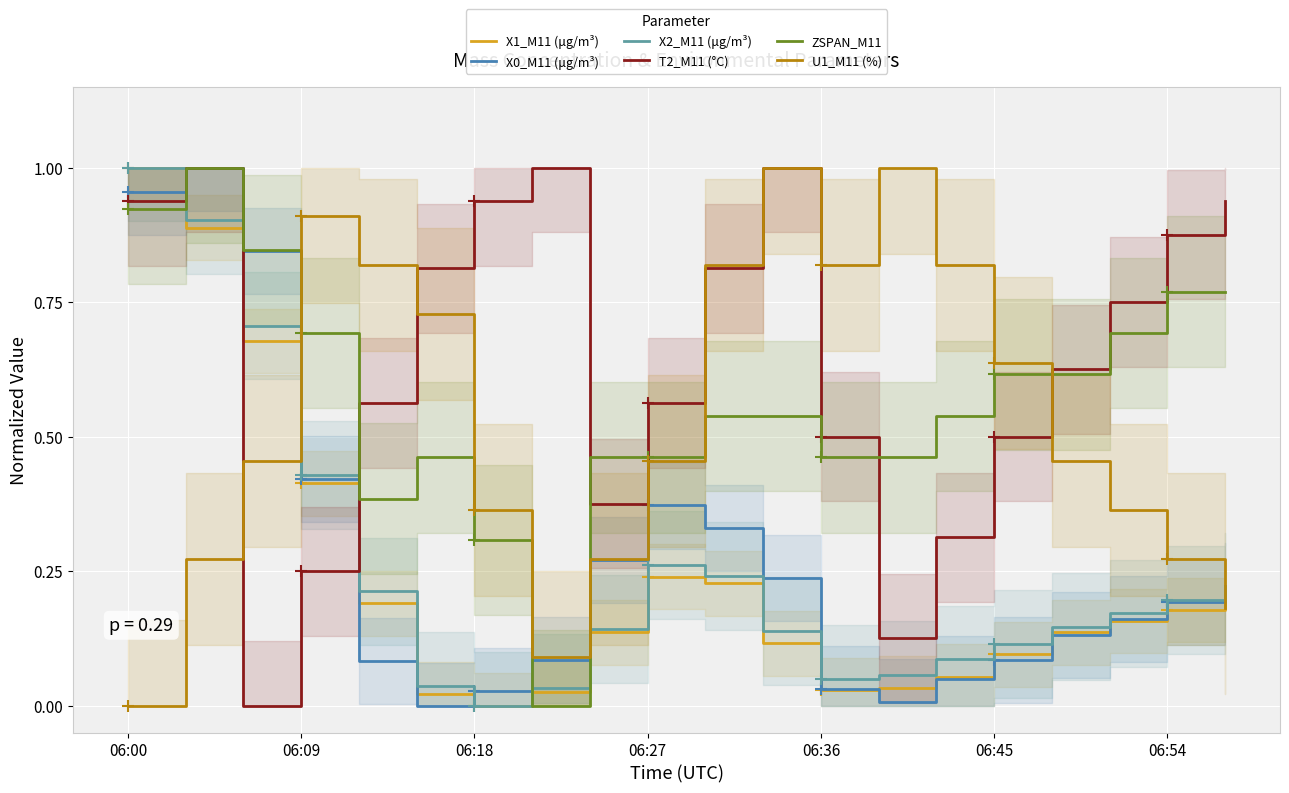

Is it true that ZSPAN_M11 equals 0.2 at 06:36?

False